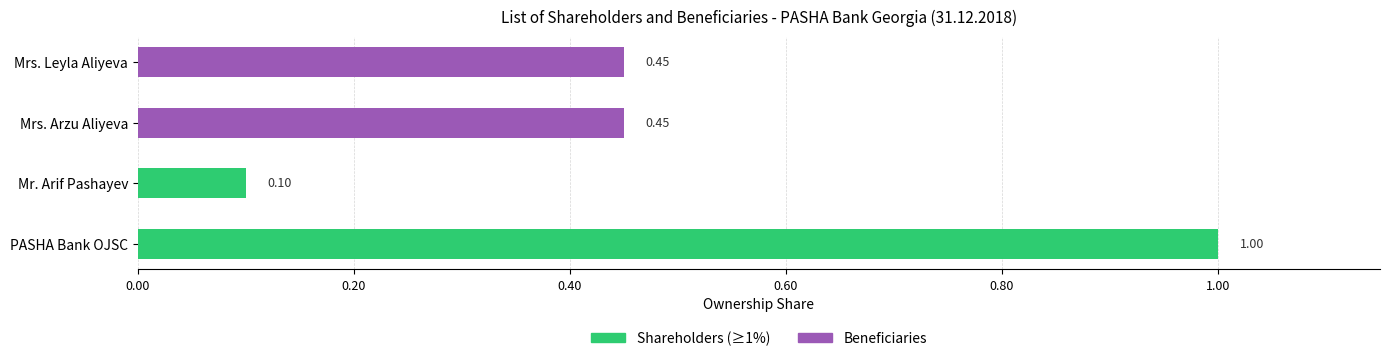

Does the chart contain stacked bars?

No